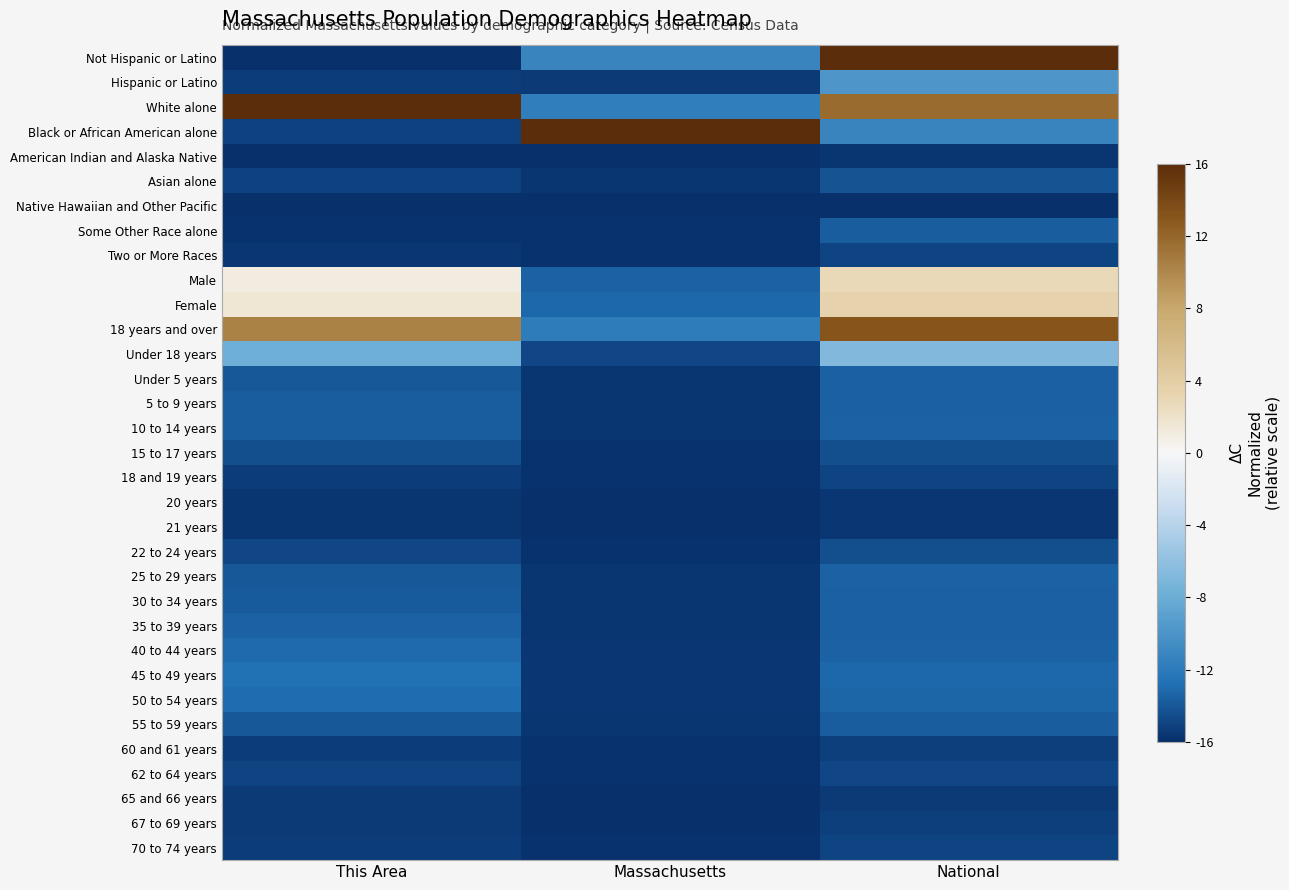

List the series in order of their peak value, highest first.

Not Hispanic or Latino, White alone, Black or African American alone, 18 years and over, Female, Male, Under 18 years, Hispanic or Latino, 45 to 49 years, 50 to 54 years, 40 to 44 years, 35 to 39 years, 25 to 29 years, 10 to 14 years, 5 to 9 years, Under 5 years, 30 to 34 years, 55 to 59 years, Some Other Race alone, Asian alone, 15 to 17 years, 22 to 24 years, 62 to 64 years, 70 to 74 years, 18 and 19 years, Two or More Races, 67 to 69 years, 60 and 61 years, 65 and 66 years, 20 years, 21 years, American Indian and Alaska Native, Native Hawaiian and Other Pacific